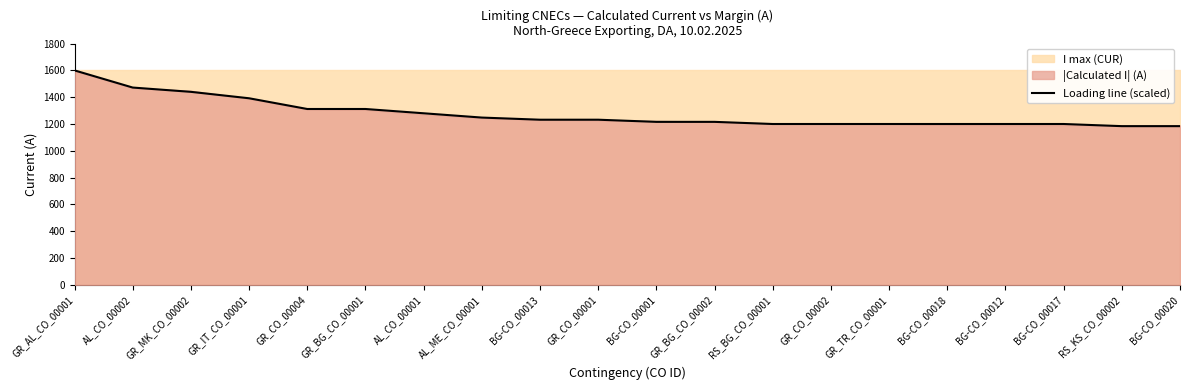

True or false: there are more than 1 points higher than both neighbors.

False